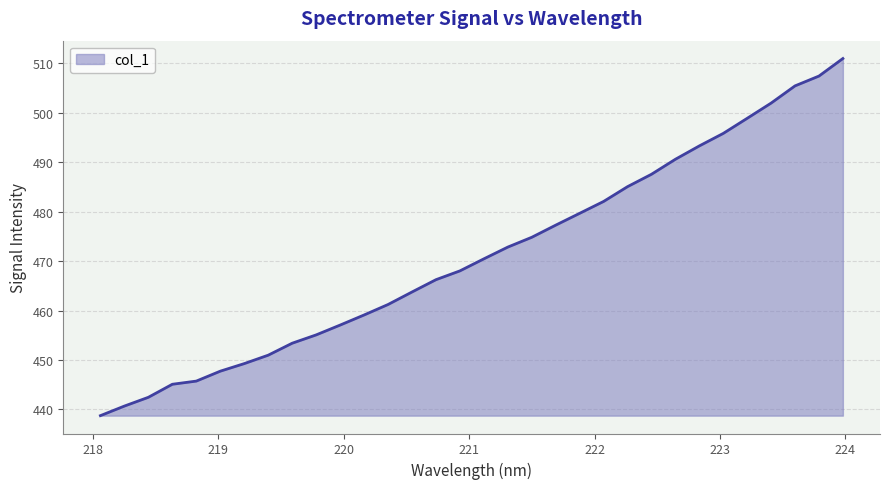

Count the number of data series in this chart.

1